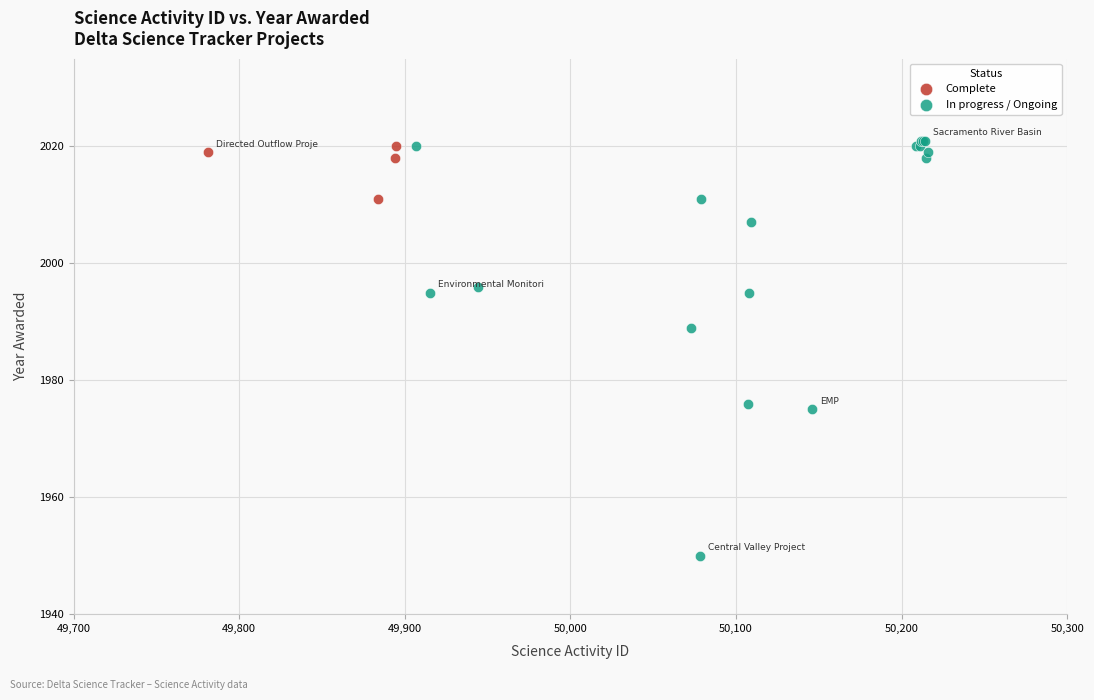

Which series has the widest spread of Y values?

In progress / Ongoing